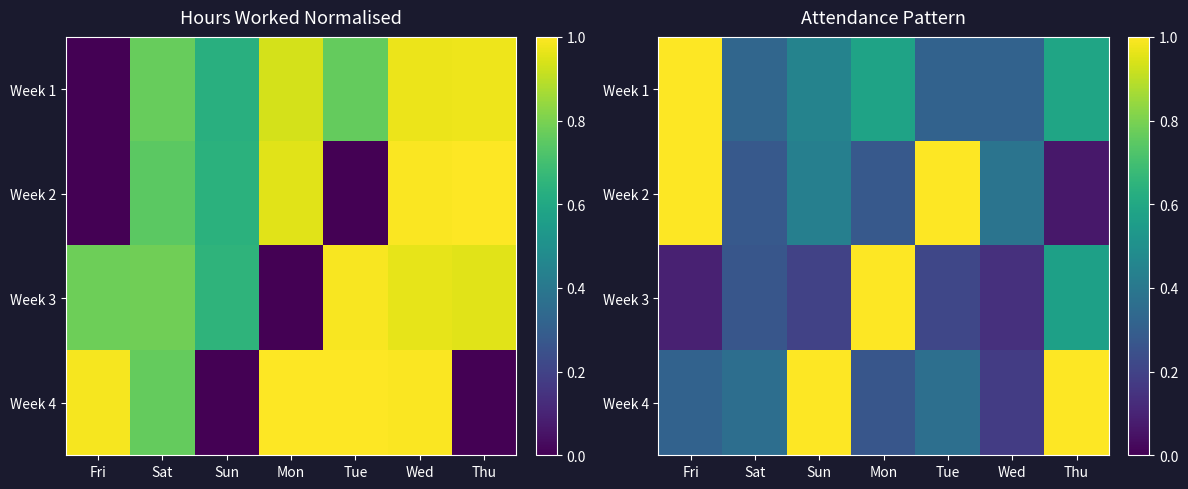

What is the total value across all series at Thu?

2.2